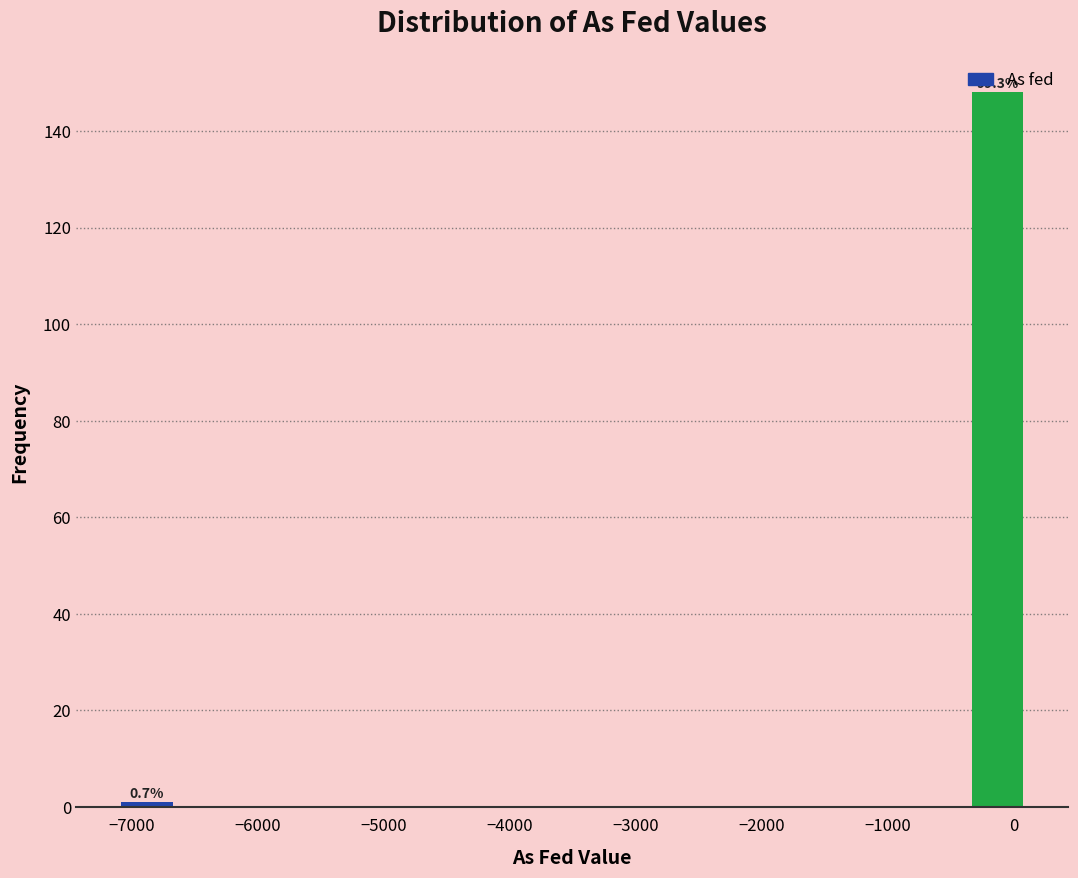

Over which range of the x-axis is the bar tallest?

-400 to 100